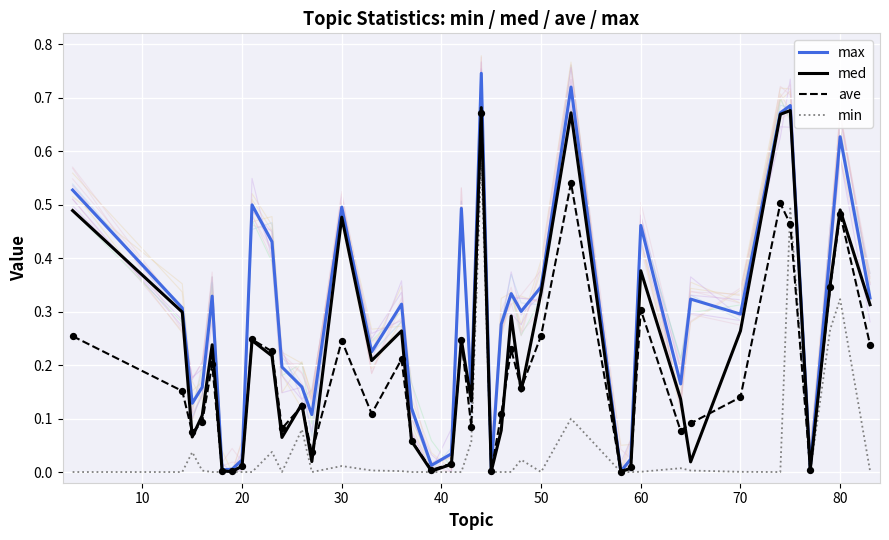

Which series has the largest total across all categories?

max